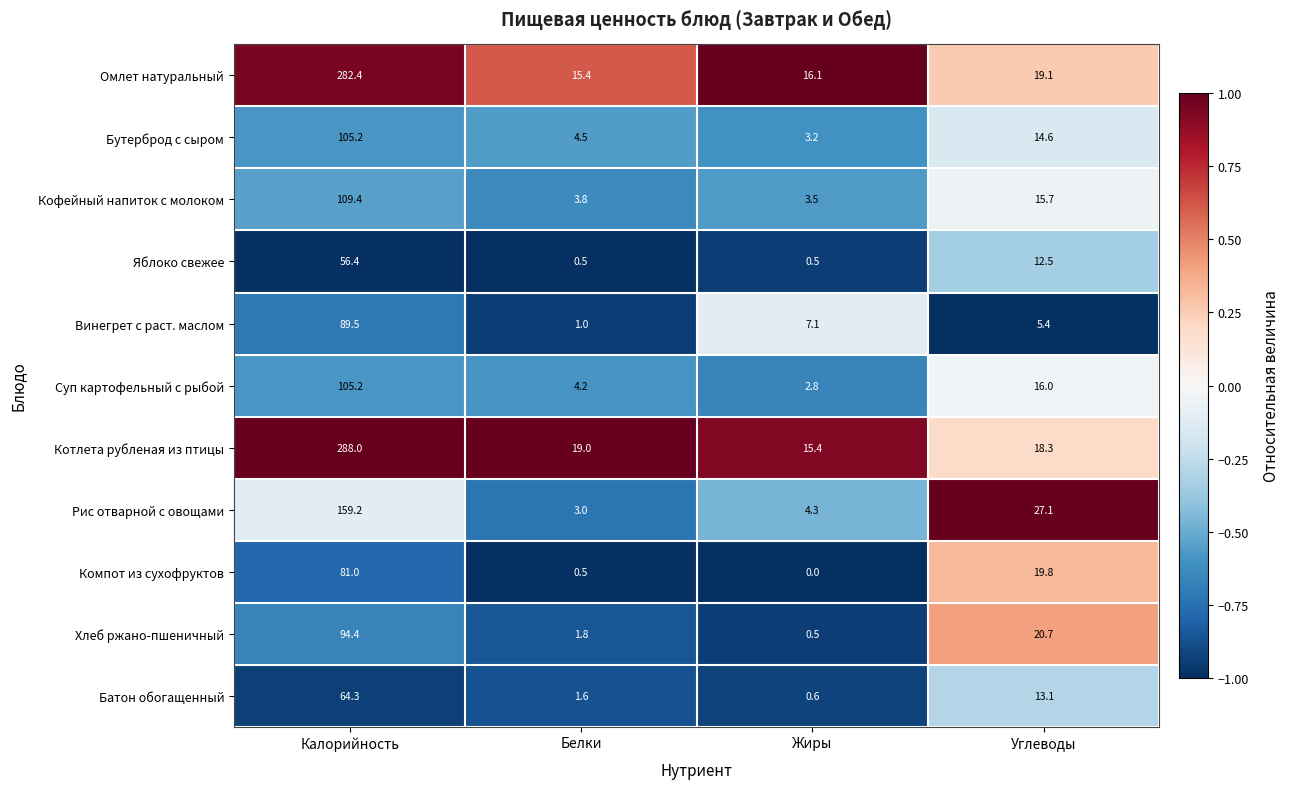

What is the spread (max minus min) of values at Жиры?

16.1